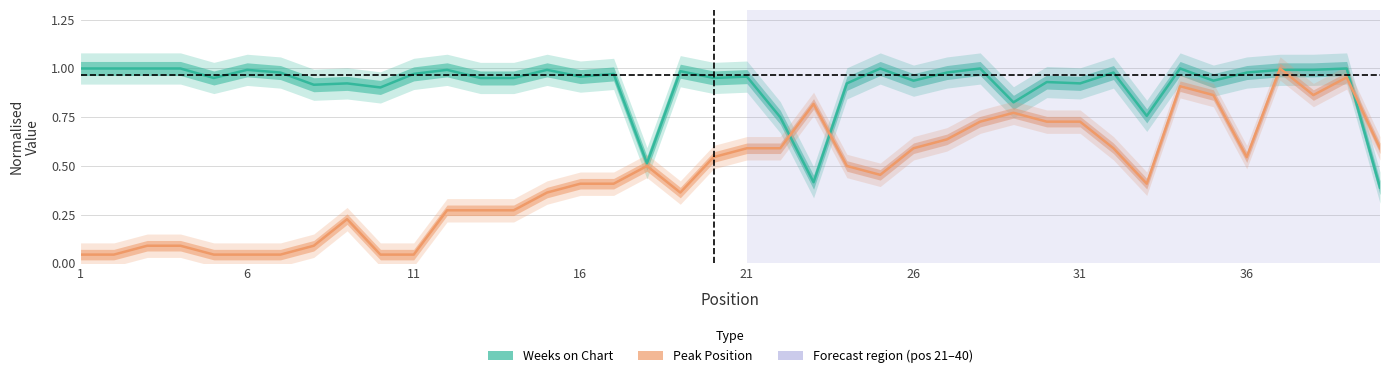

At how many categories does at least one series exceed 0?

40